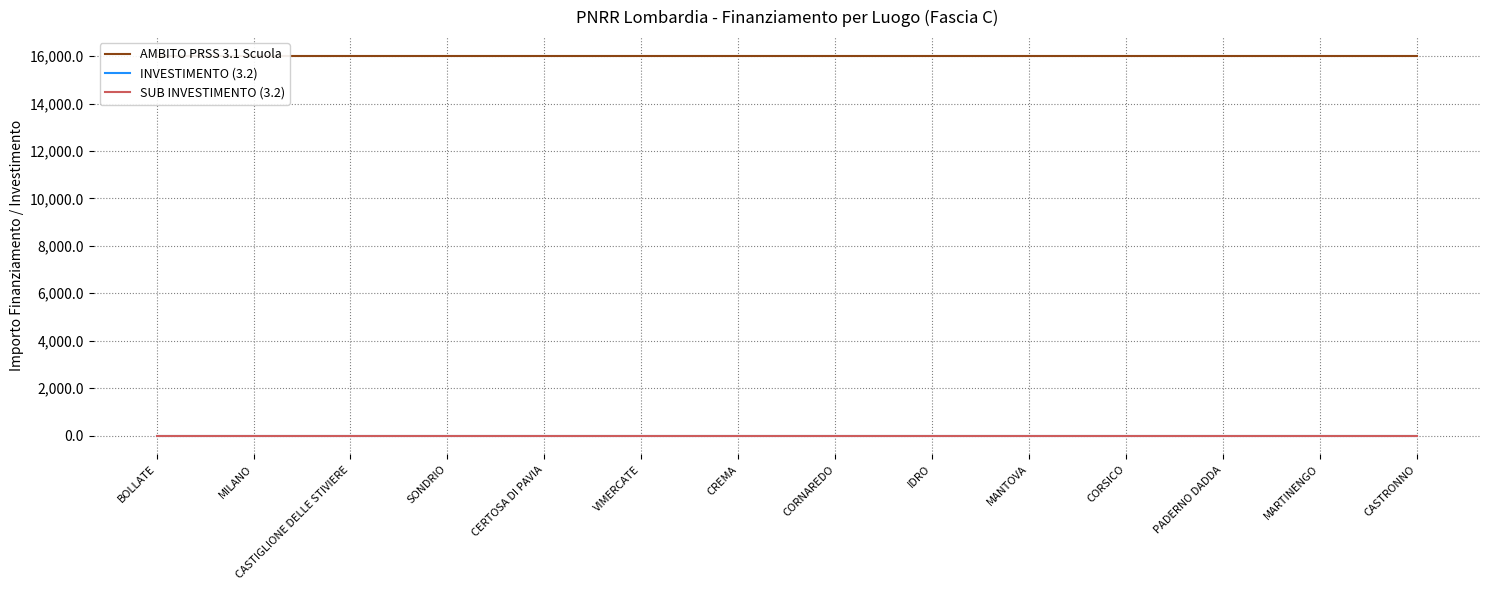

What is the smallest value displayed?

3.2